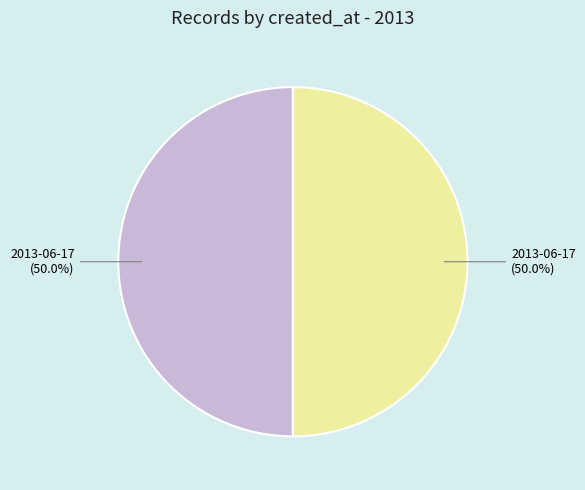

How many slices are in this pie chart?

2